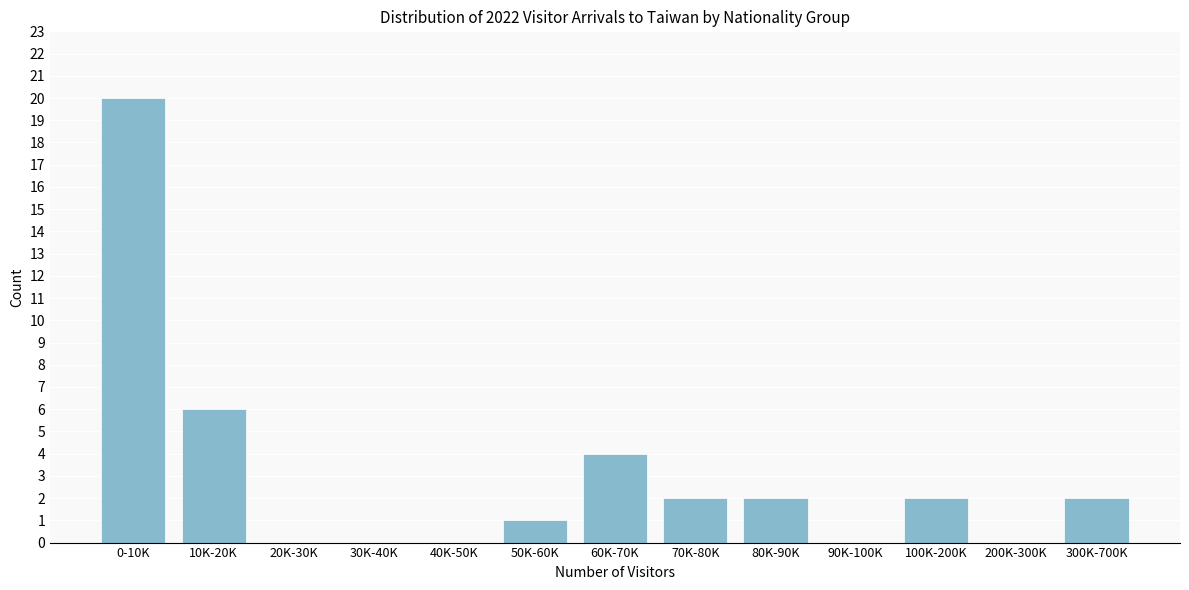

Reading right to left, transcribe all the data shown in this chart.

300K-700K=2	200K-300K=0	100K-200K=2	90K-100K=0	80K-90K=2	70K-80K=2	60K-70K=4	50K-60K=1	40K-50K=0	30K-40K=0	20K-30K=0	10K-20K=6	0-10K=20